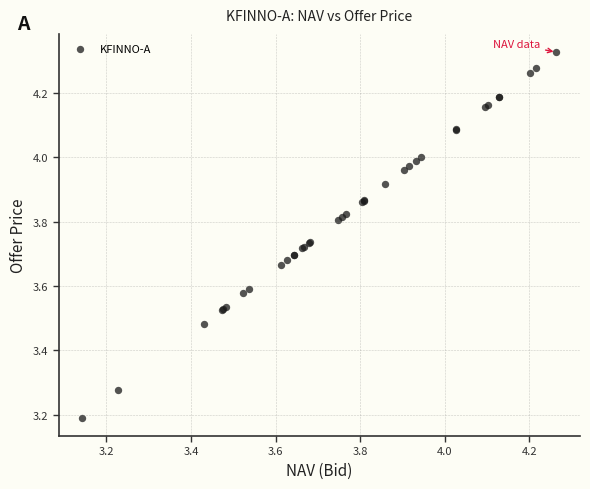

What Y value in the scatter plot is closest to 3?

3.2